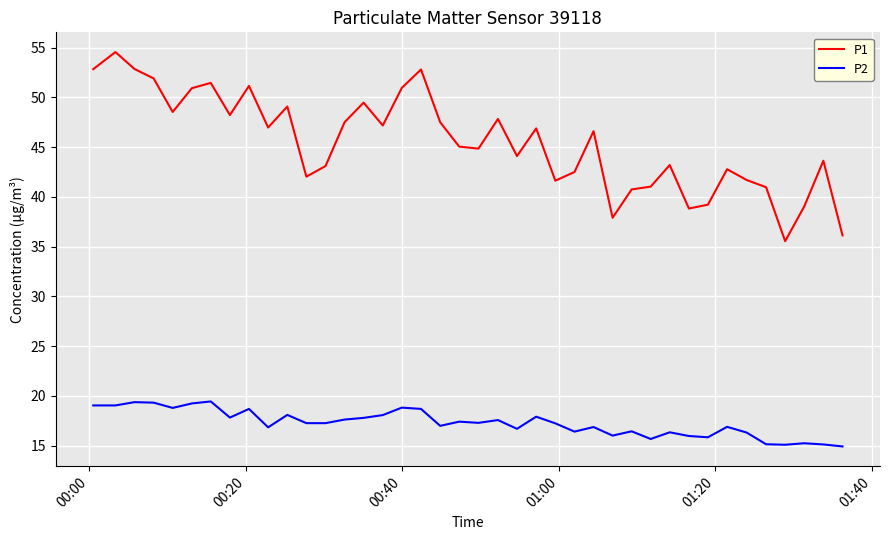

True or false: P2 and P1 cross at least once.

False